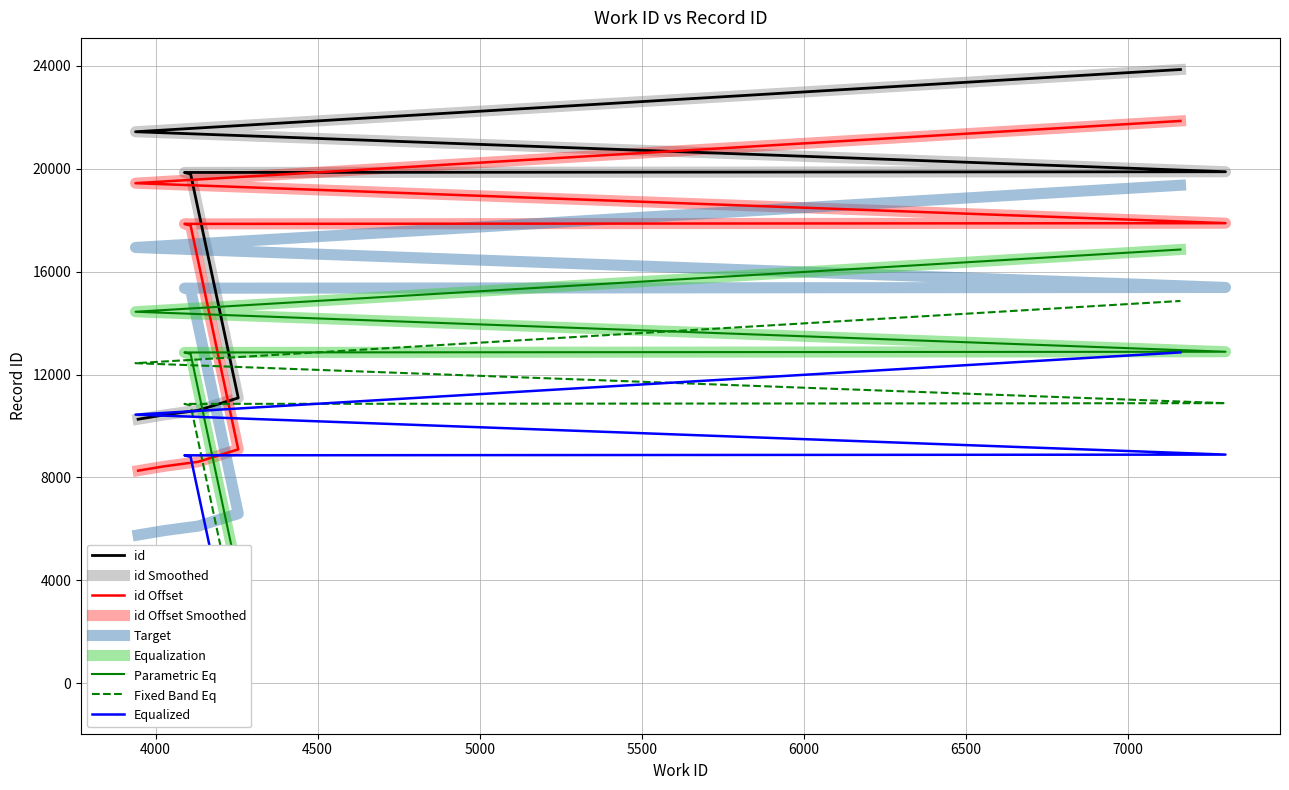

What is the ratio of the value at 4131 to the value at 7163?

0.4